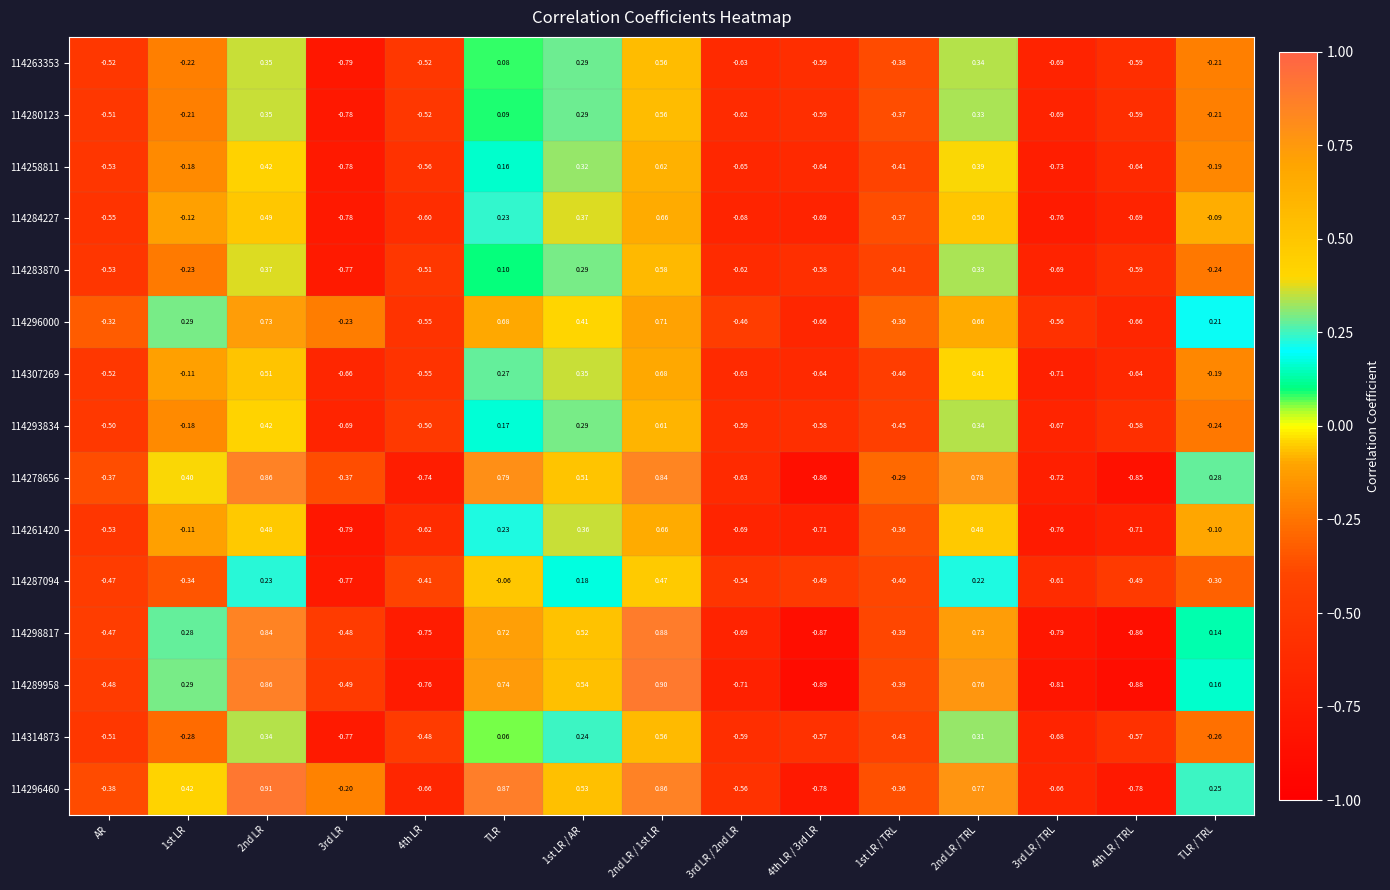

Which series has the widest spread of values?

114289958